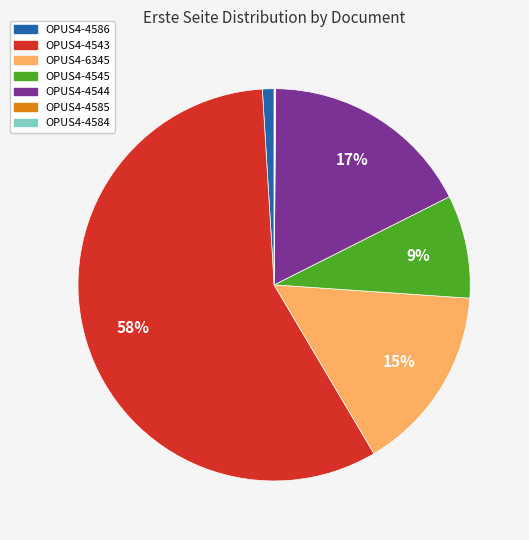

To the nearest percent, what percentage of the pie is OPUS4-4586?

1%